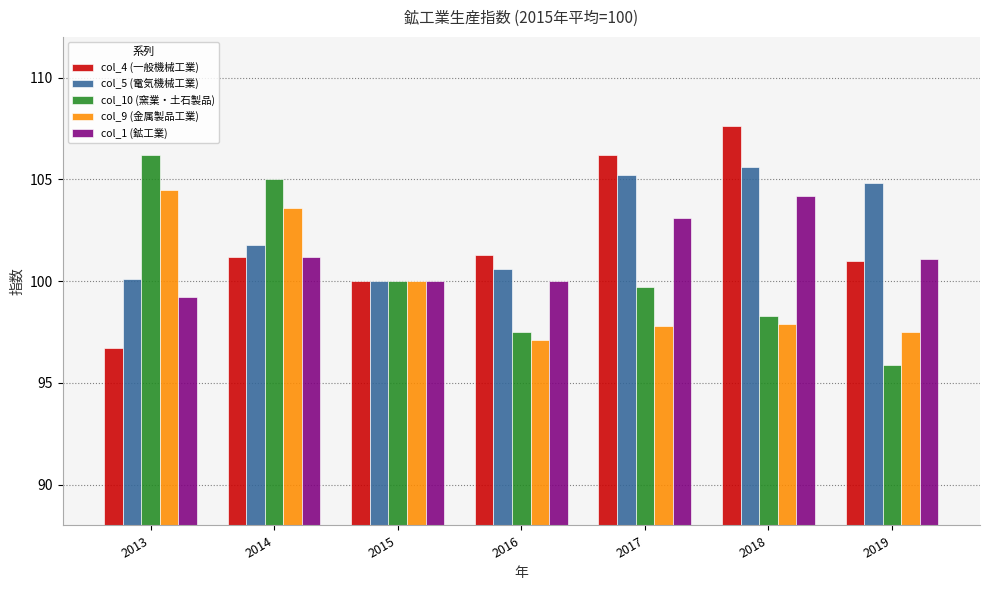

What is the maximum value shown in the chart?

107.6